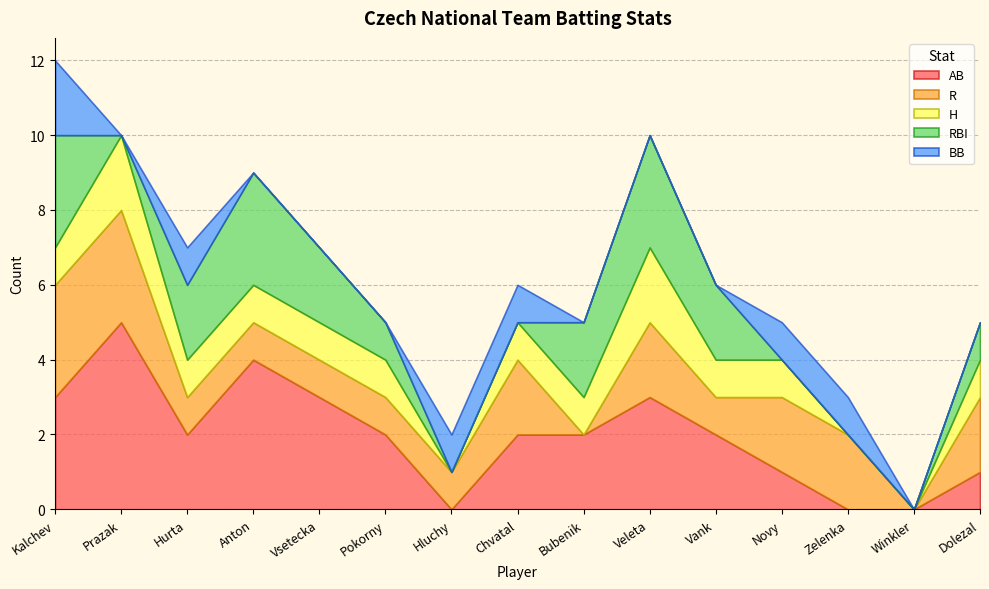

Reading right to left, list all the values displayed in this chart.

AB: 1	0	0	1	2	3	2	2	0	2	3	4	2	5	3
R: 2	0	2	2	1	2	0	2	1	1	1	1	1	3	3
H: 1	0	0	1	1	2	1	1	0	1	1	1	1	2	1
RBI: 1	0	0	0	2	3	2	0	0	1	2	3	2	0	3
BB: 0	0	1	1	0	0	0	1	1	0	0	0	1	0	2